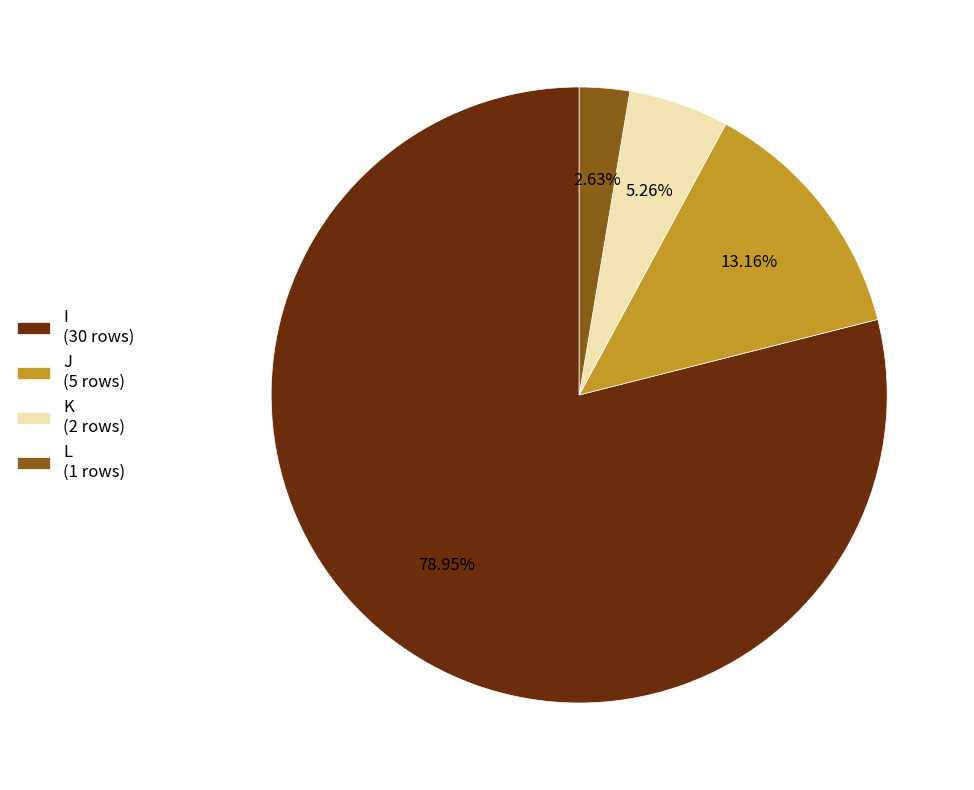

To the nearest percent, what portion does I represent?

79%